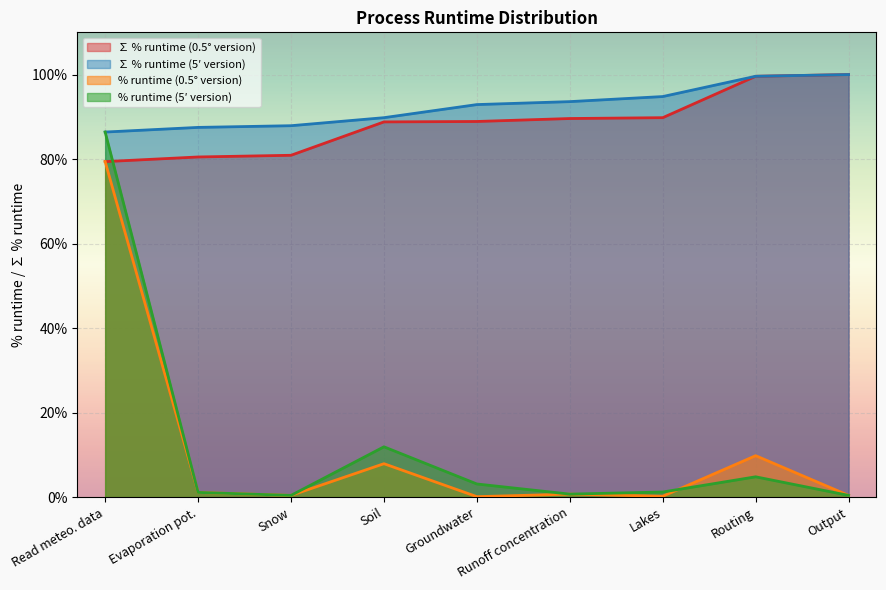

Which has a higher value, Lakes or Routing?

Routing